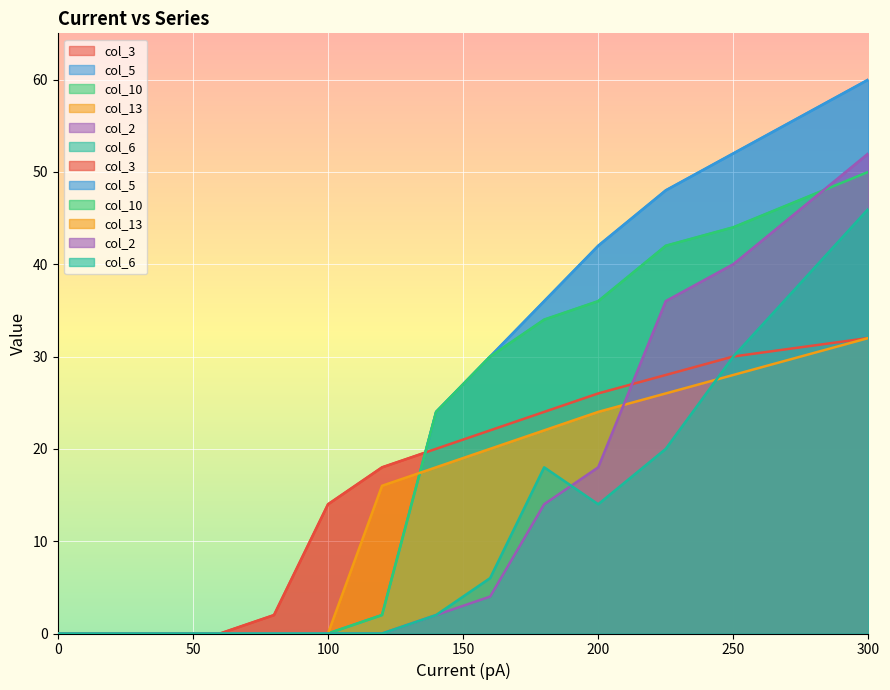

Where is the first local minimum for col_6?

200